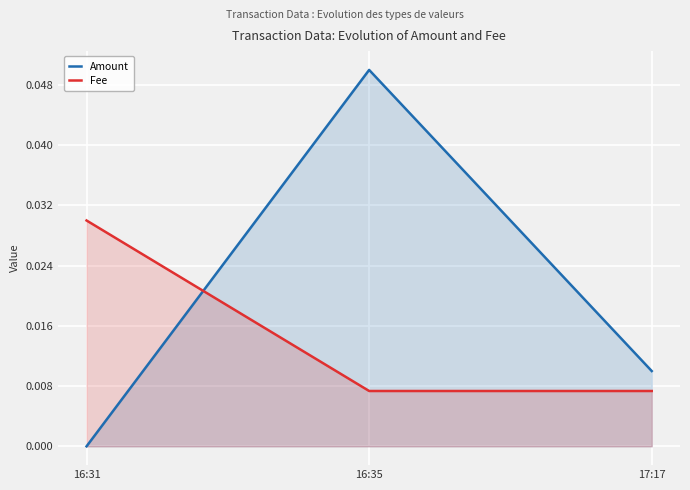

Rank the categories by Amount value from lowest to highest.

16:31, 17:17, 16:35